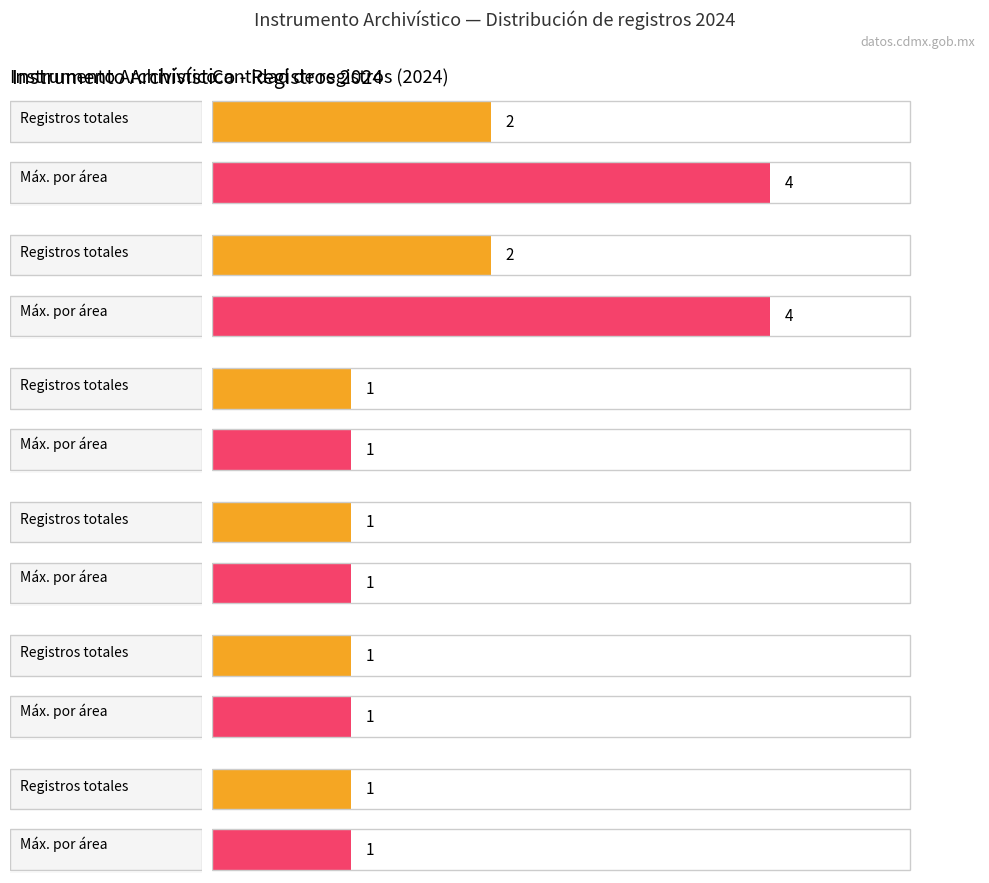

What is the difference between the maximum and minimum values in the Catálogo de disposición documental series?

2